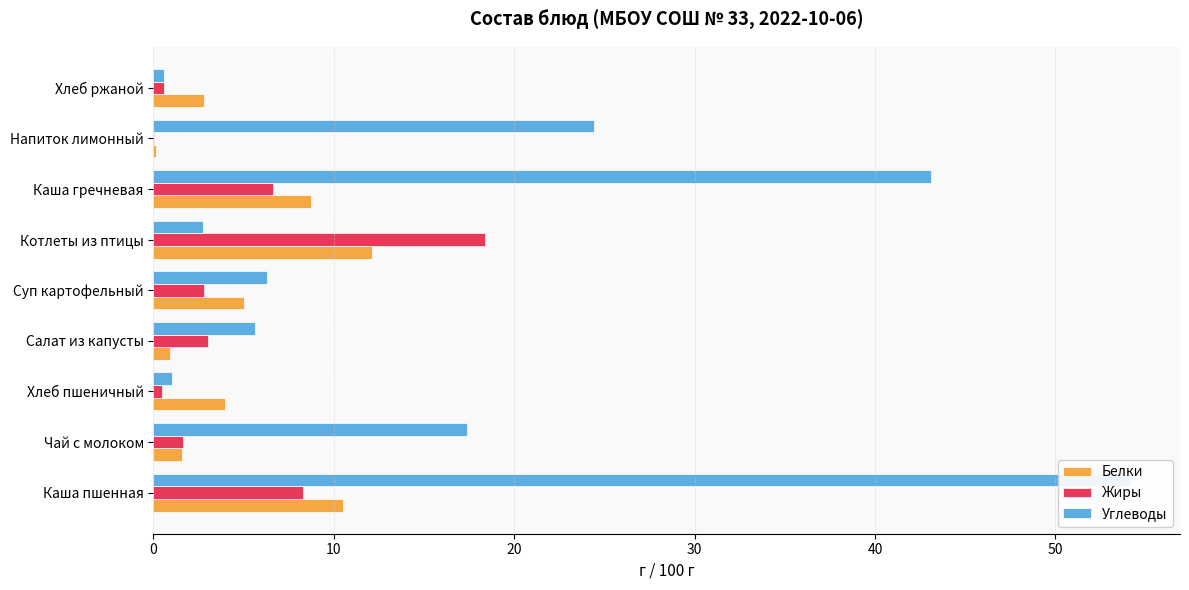

Does the chart contain stacked bars?

No